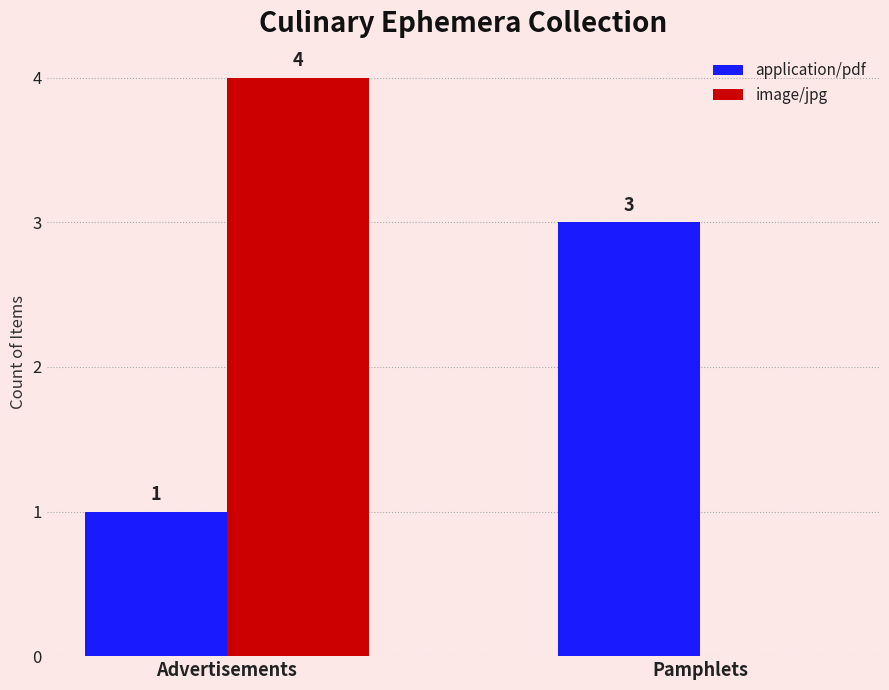

Reading right to left, transcribe all the data shown in this chart.

application/pdf: Pamphlets=3	Advertisements=1
image/jpg: Pamphlets=0	Advertisements=4